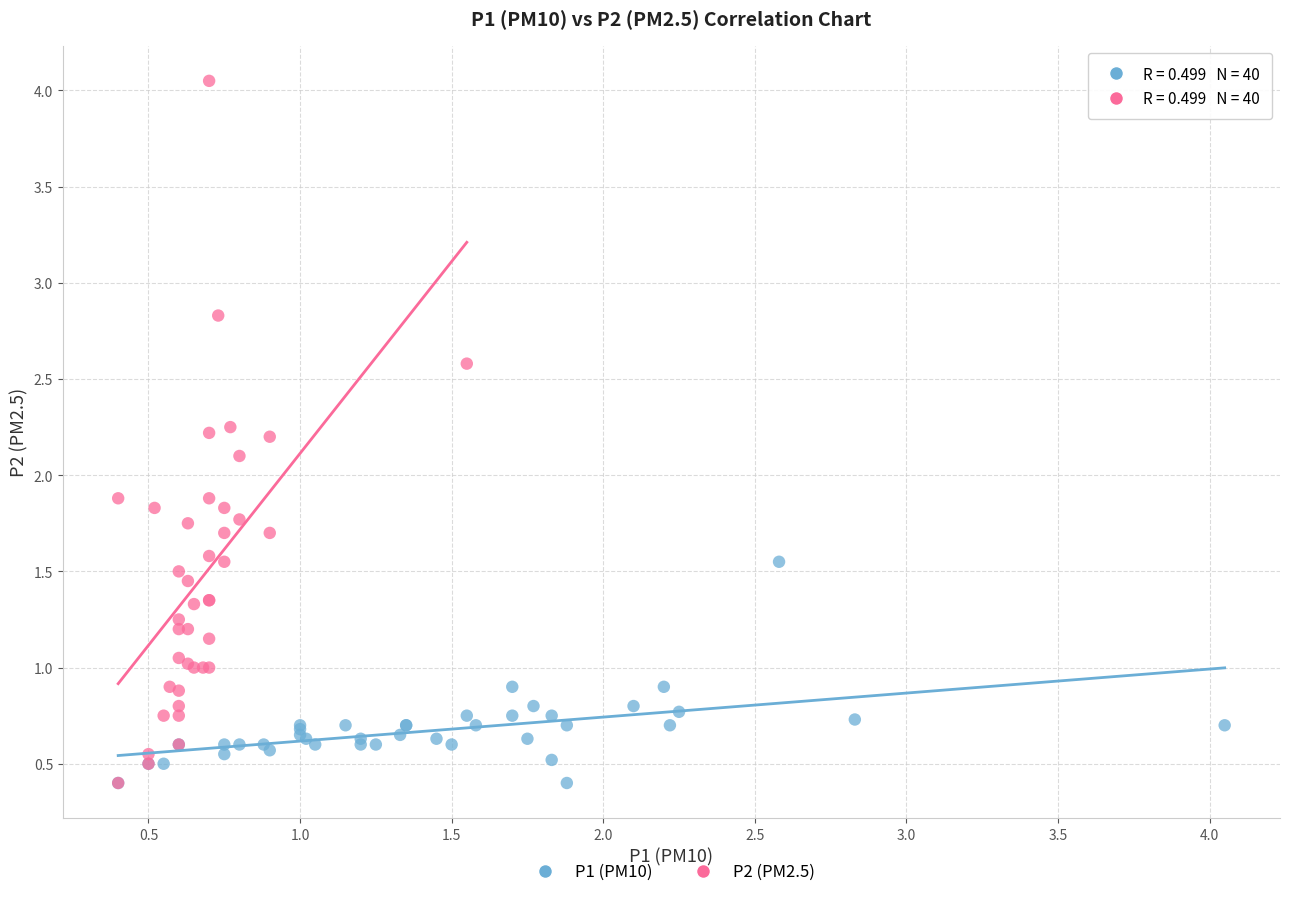

Which series contains the highest Y value?

P2 (PM2.5)